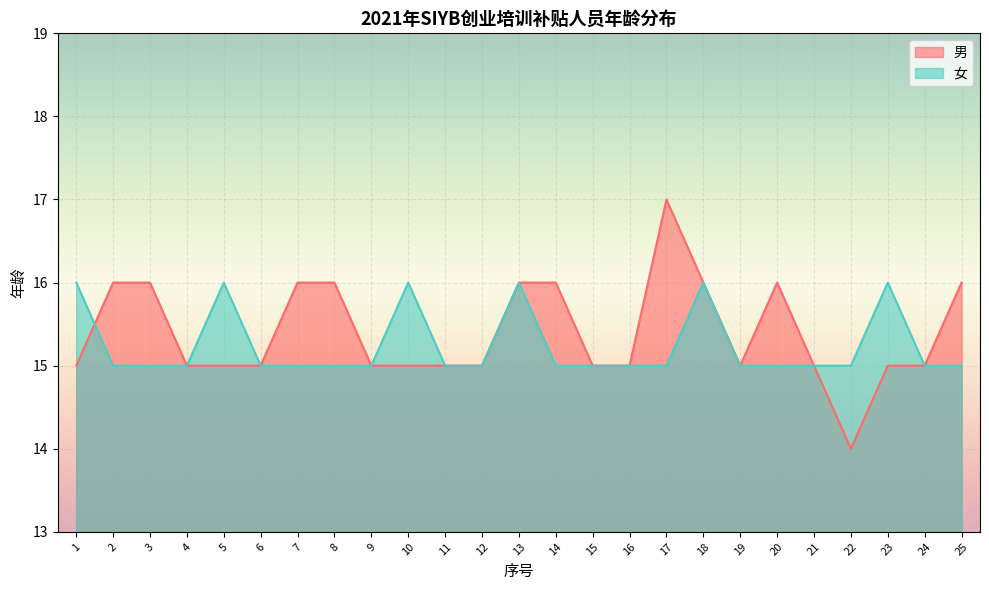

Rank the series by their maximum value, from lowest to highest.

女, 男